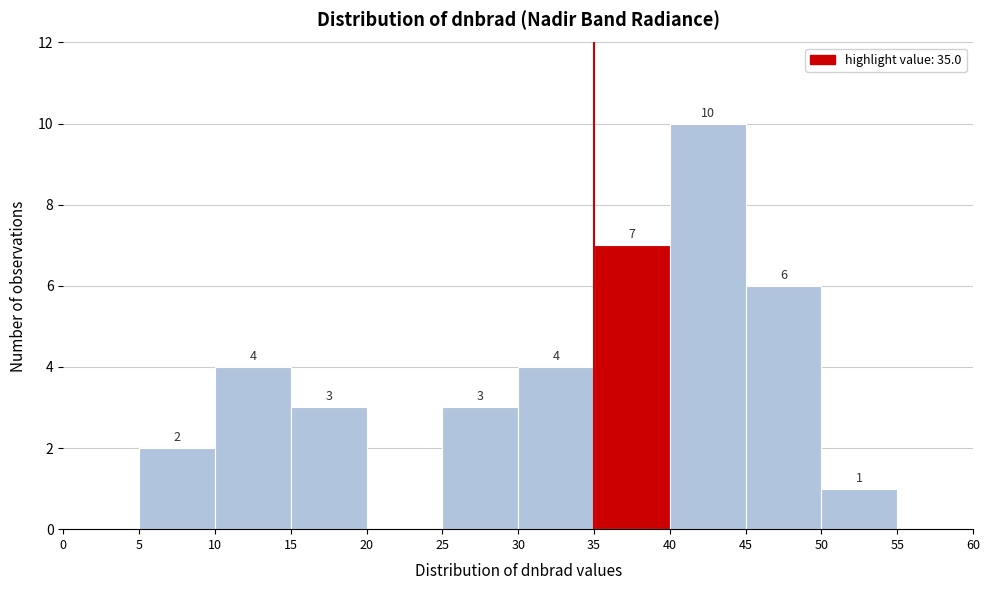

Which range on the x-axis has the tallest bar?

40 to 45